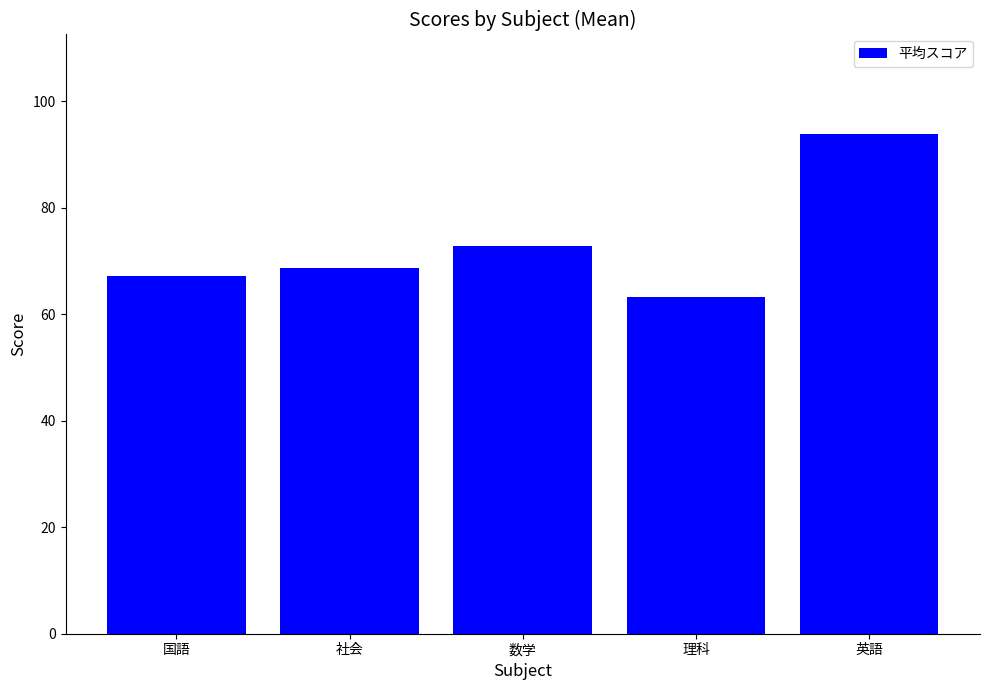

Rank the categories by value from lowest to highest.

理科, 国語, 社会, 数学, 英語